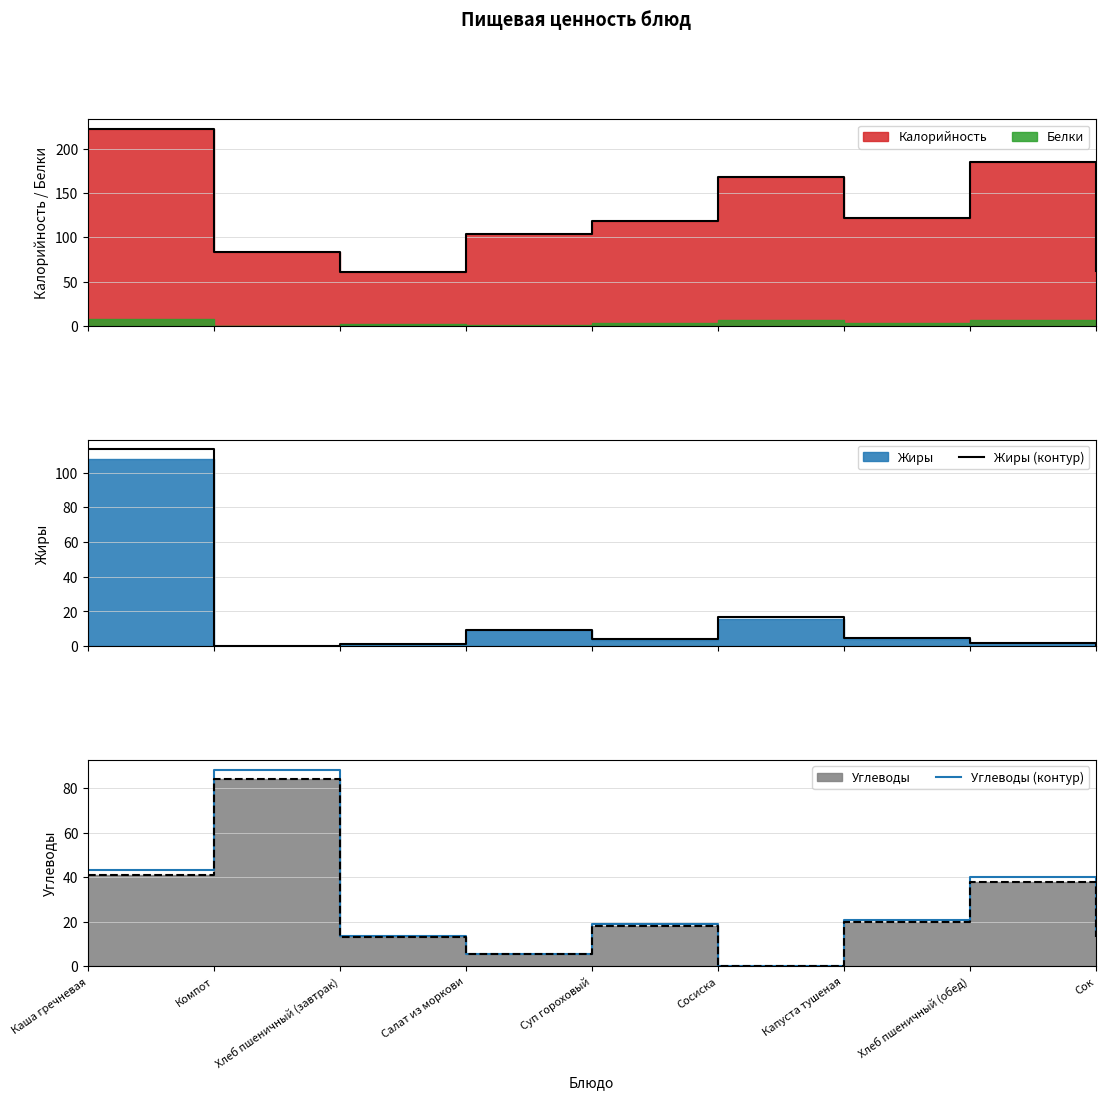

Which category has the lowest value in the Углеводы (контур) series?

Сосиска